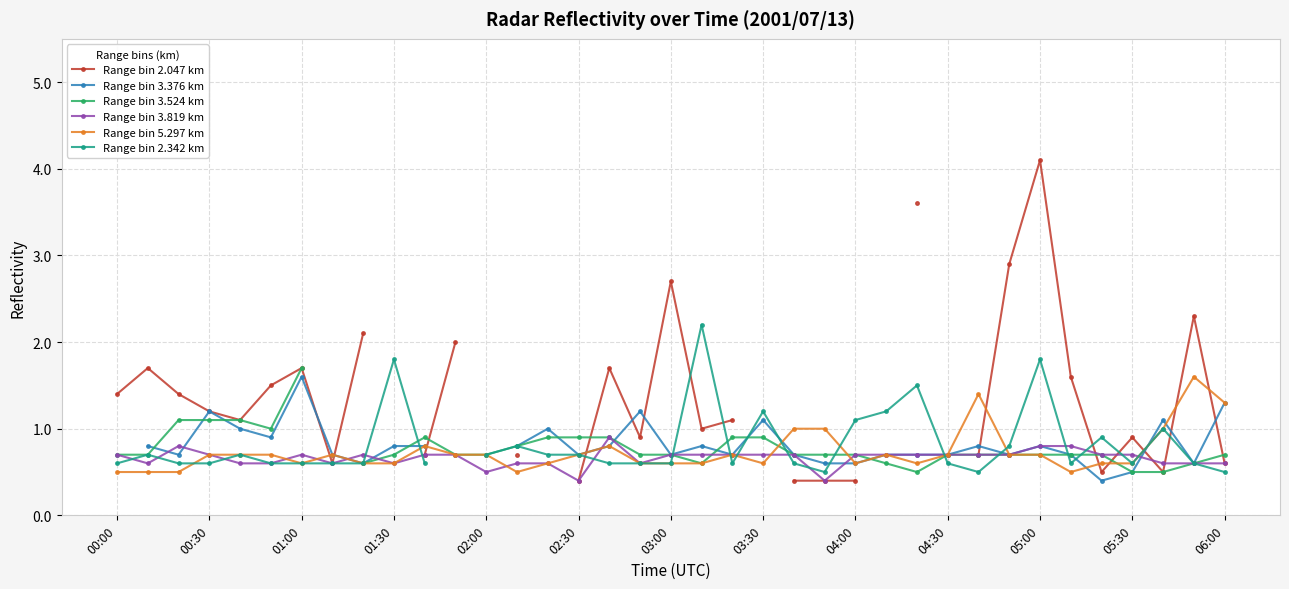

True or false: Range bin 3.819 km has more than 1 interior local peaks.

True